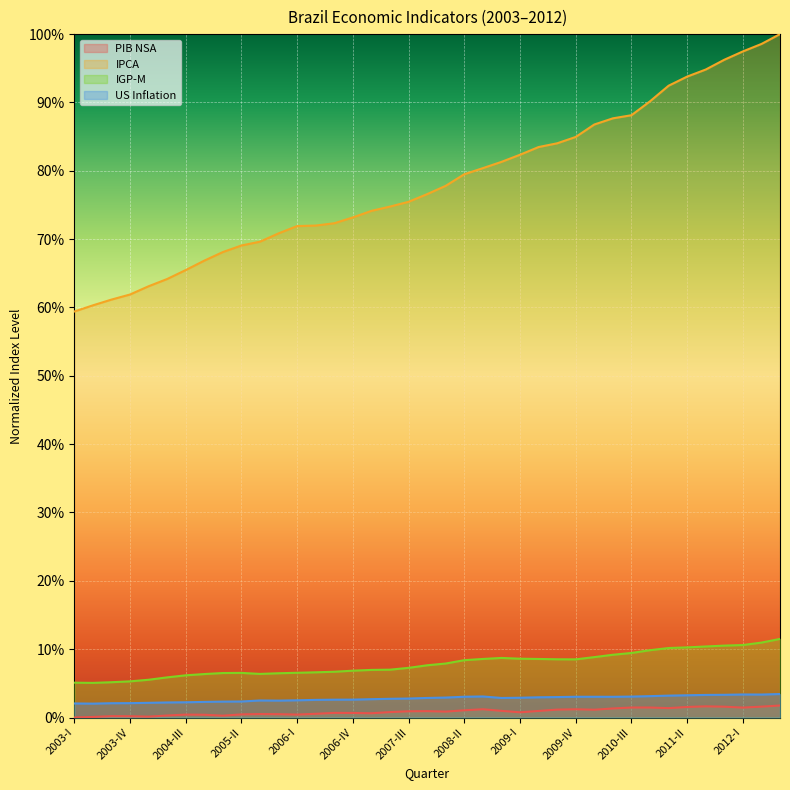

List the labels in order of IGP-M value, smallest first.

2003-II, 2003-I, 2003-III, 2003-IV, 2004-I, 2004-II, 2004-III, 2004-IV, 2005-III, 2005-IV, 2005-I, 2005-II, 2006-I, 2006-II, 2006-III, 2006-IV, 2007-I, 2007-II, 2007-III, 2007-IV, 2008-I, 2008-II, 2009-IV, 2009-III, 2009-II, 2008-III, 2009-I, 2008-IV, 2010-I, 2010-II, 2010-III, 2010-IV, 2011-I, 2011-II, 2011-III, 2011-IV, 2012-I, 2012-II, 2012-III